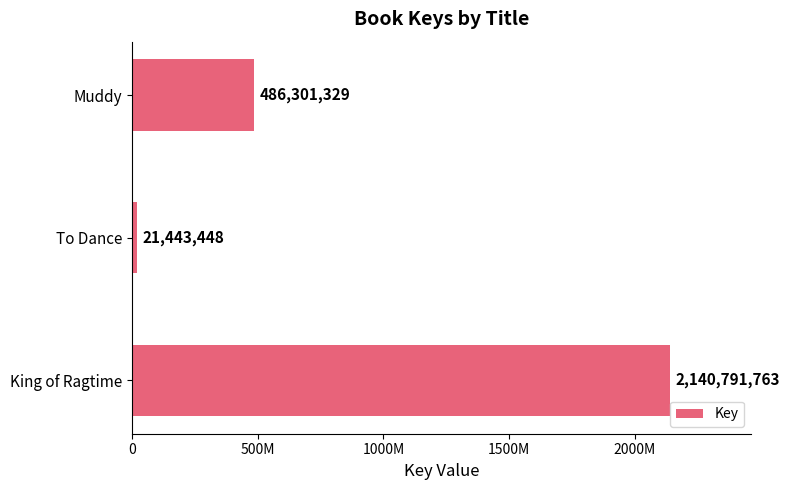

What is the average value?

882845513